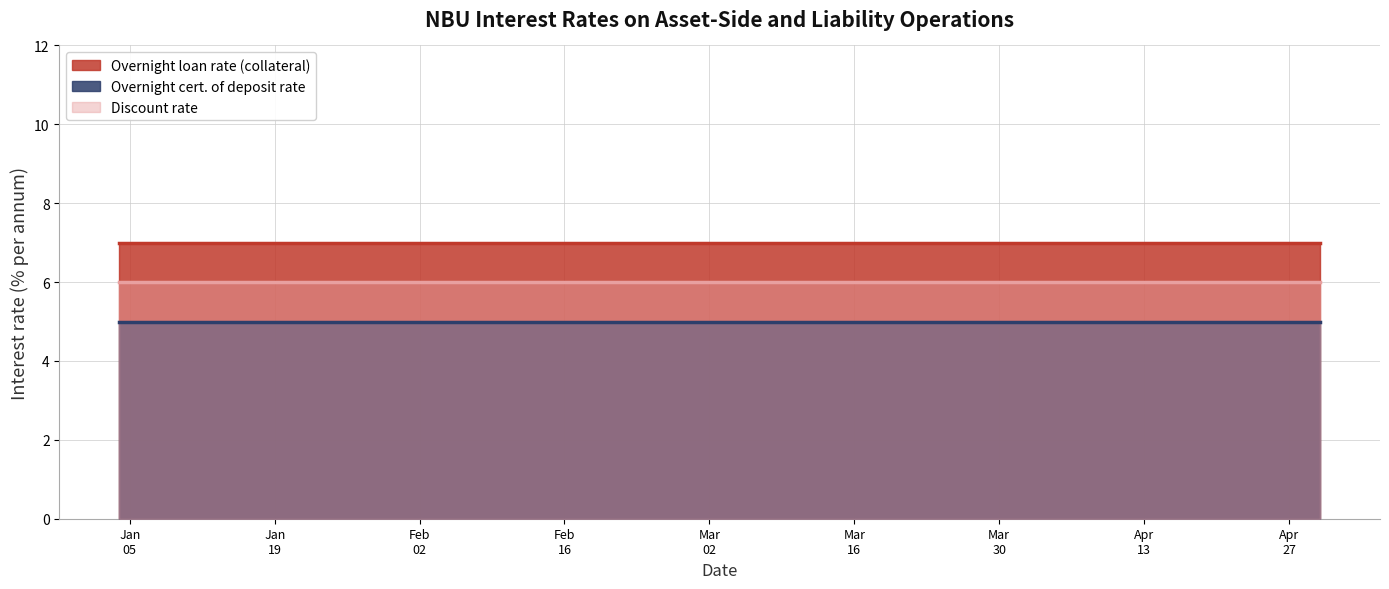

True or false: Overnight cert. of deposit rate and Overnight loan rate (collateral) cross at least once.

False